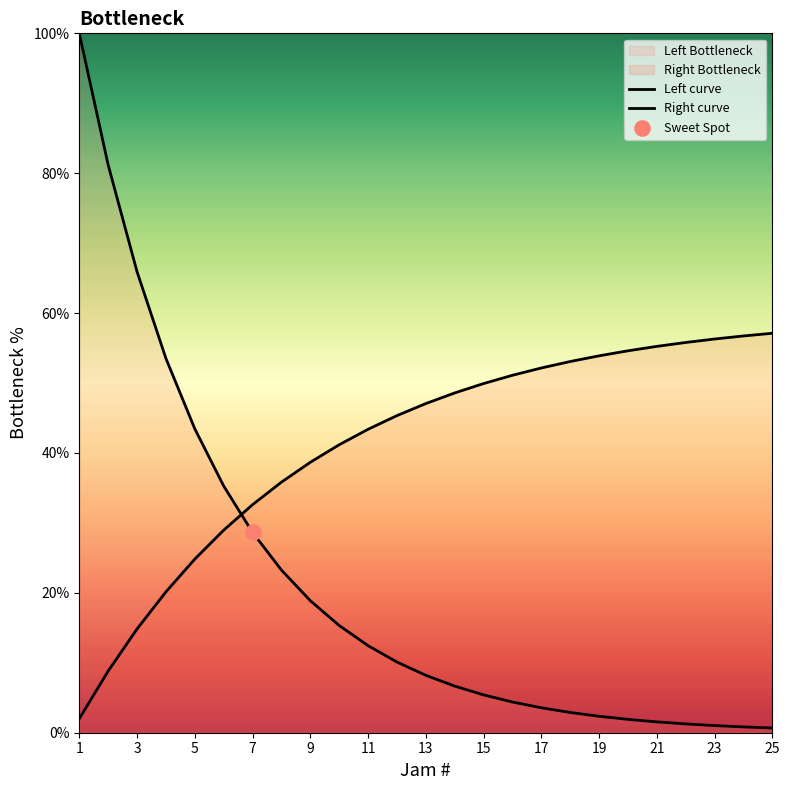

Which series has the largest Y range (max minus min)?

Left curve